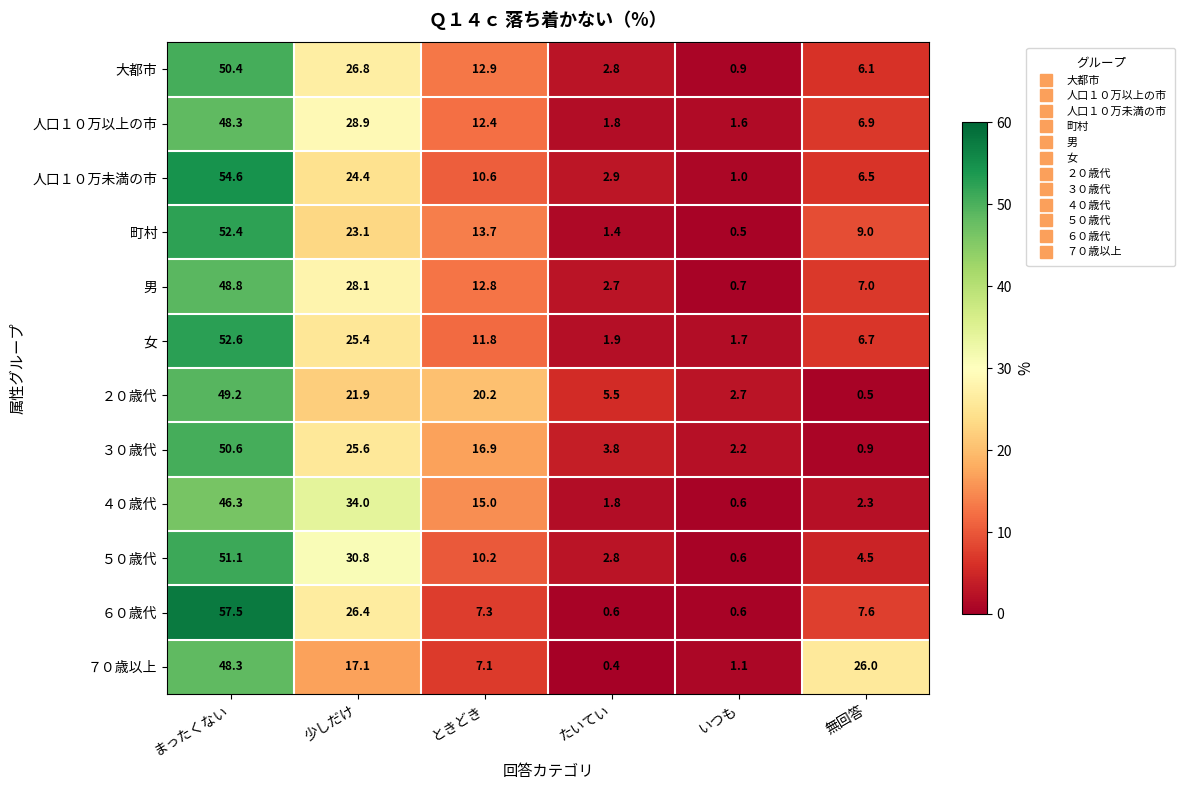

How many categories are shown in the chart?

6